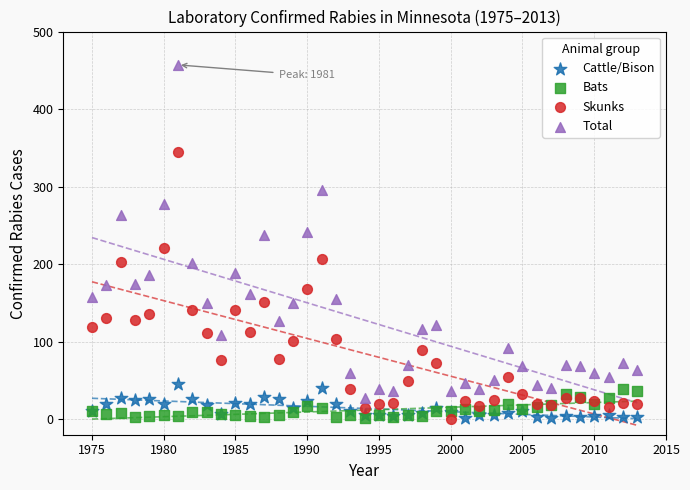

Which series has the widest spread of Y values?

Total